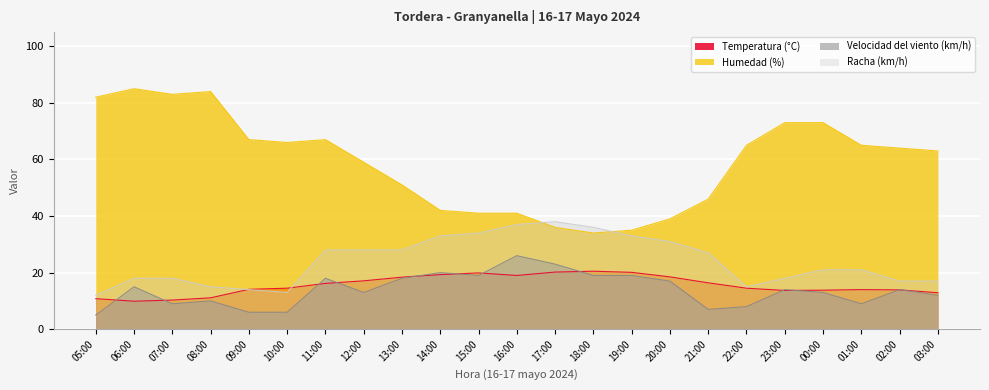

Which series changed the most between 10:00 and 12:00?

Racha (km/h)